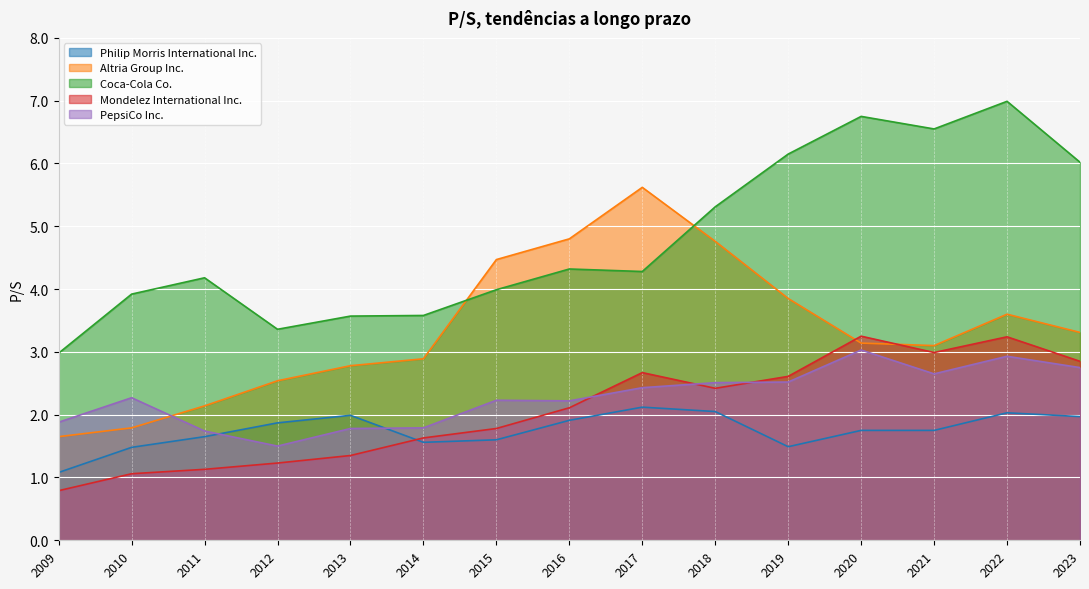

What is the difference between the second highest and second lowest values in the Coca-Cola Co. series?

3.4